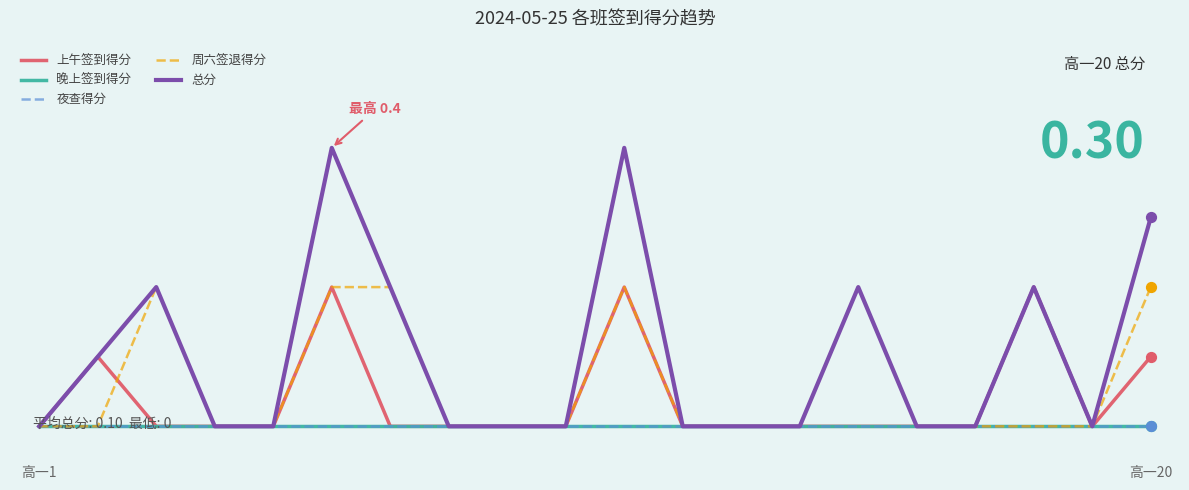

Does the chart have visible grid lines?

Yes